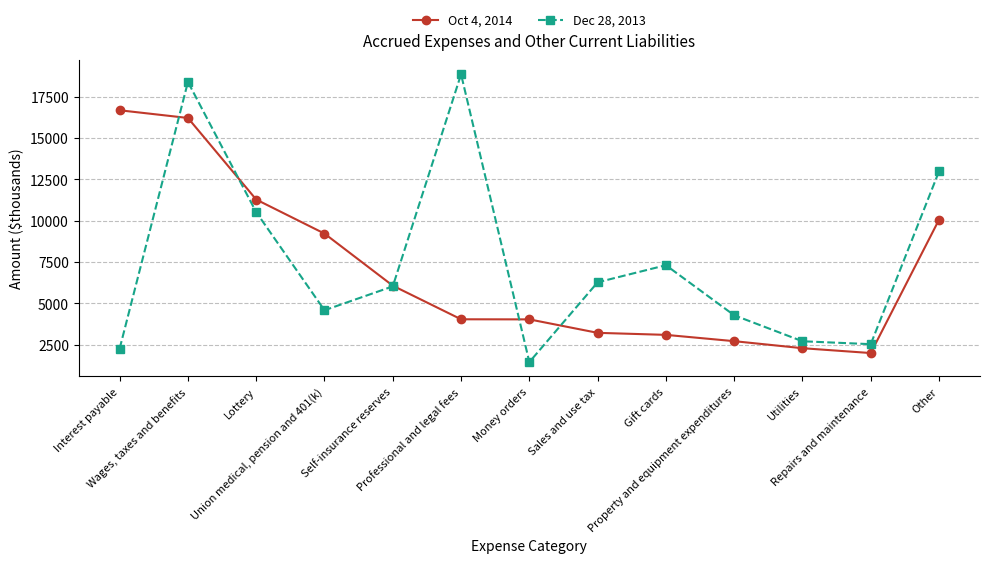

Rank the series by their average value, from lowest to highest.

Oct 4, 2014, Dec 28, 2013